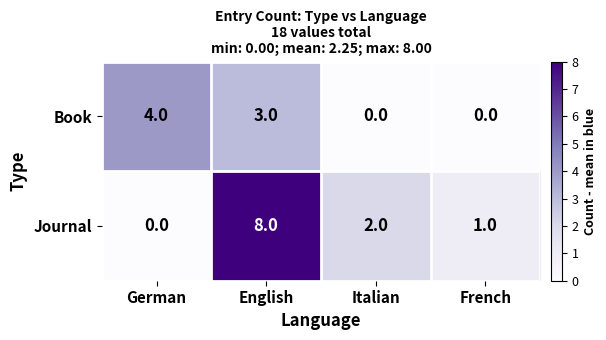

At which category is the sum across all series the highest?

English